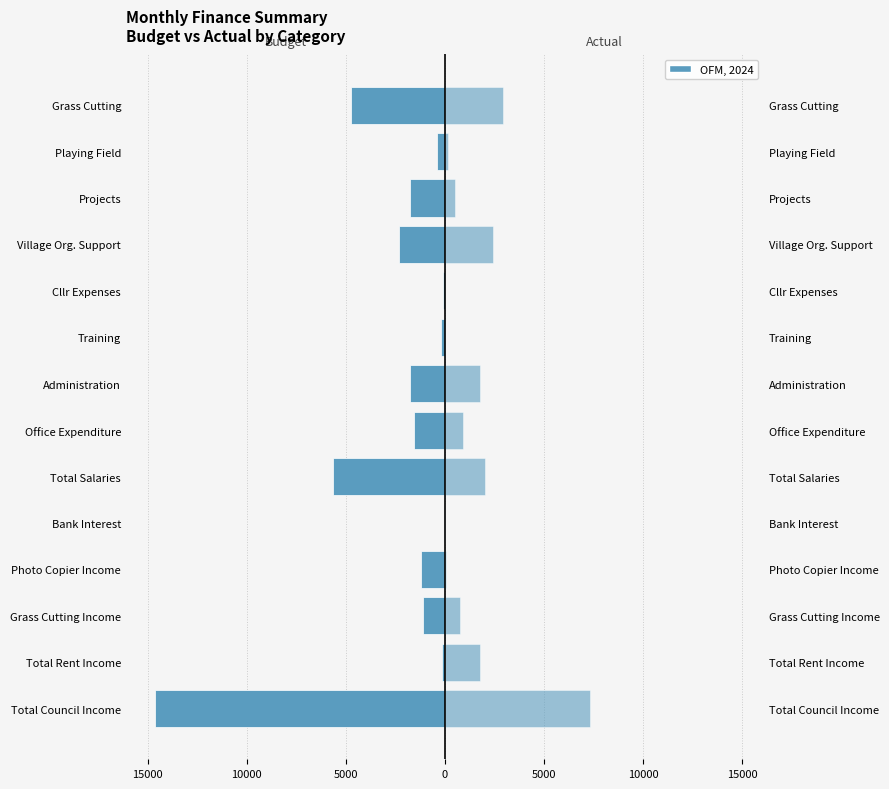

What is the minimum value shown in the chart?

-14626.0